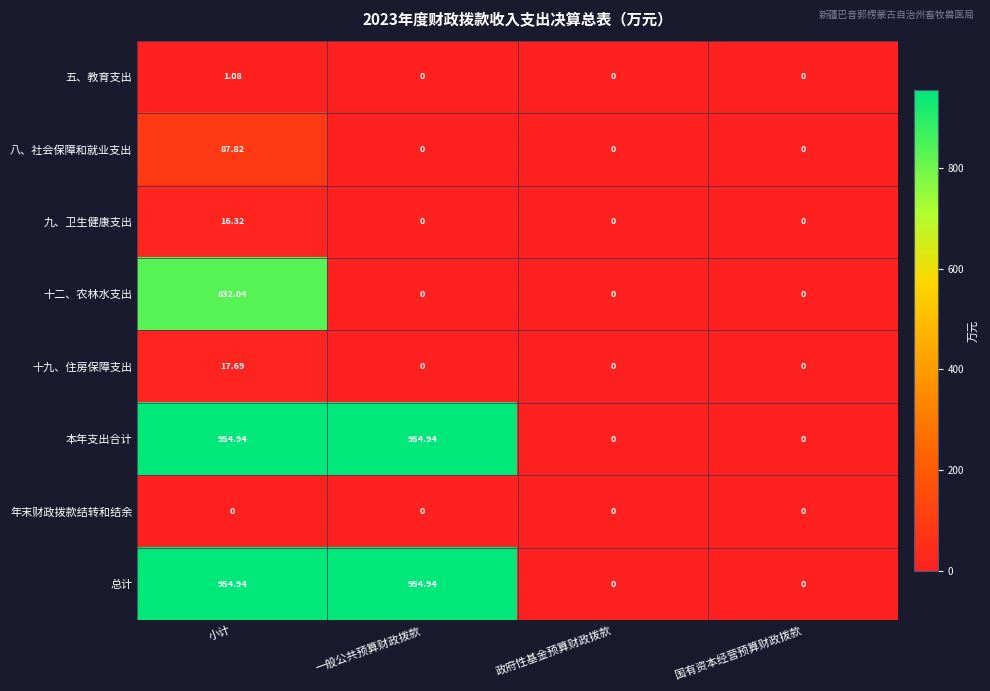

Which category has the highest value in the 十九、住房保障支出 series?

小计